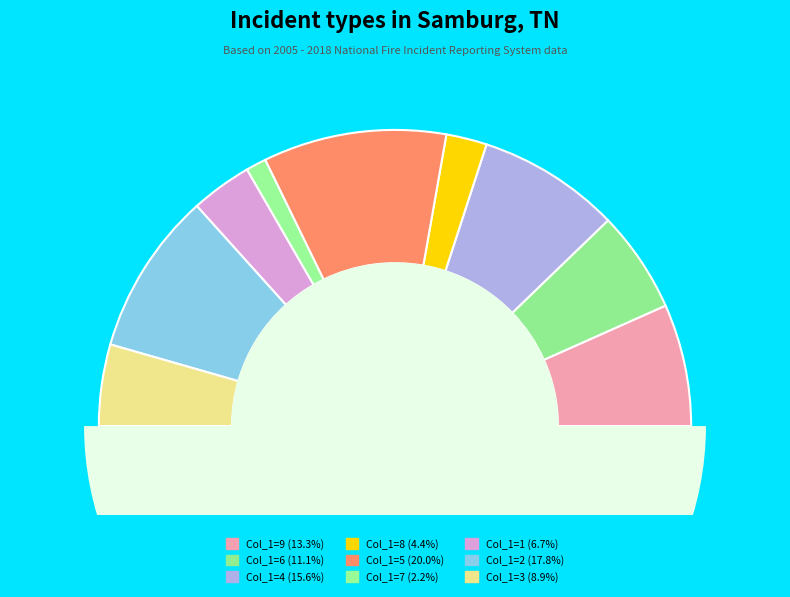

What portion of the pie excludes 8?

95.6%